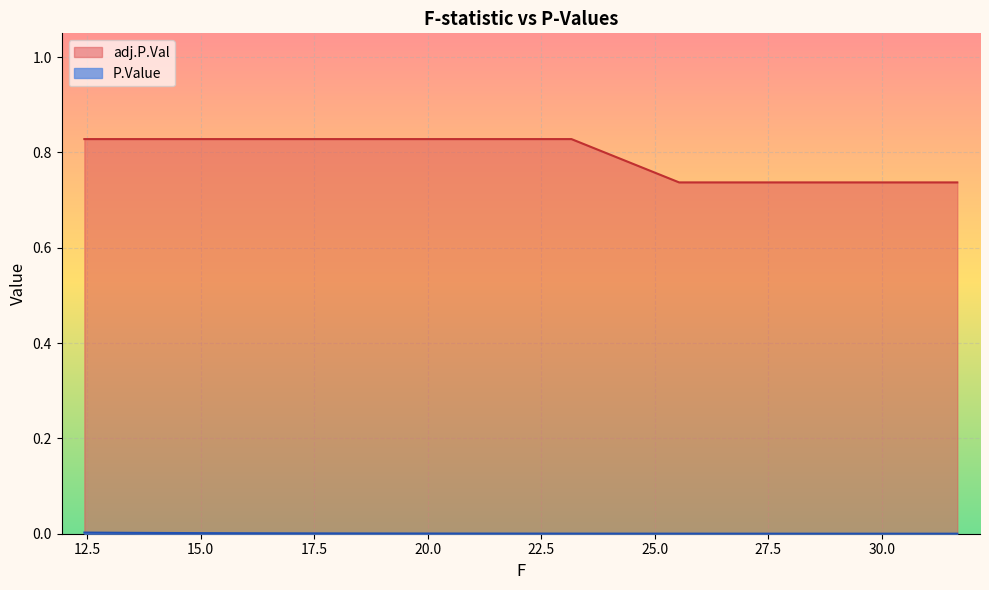

What position from the left is 20.0?

5